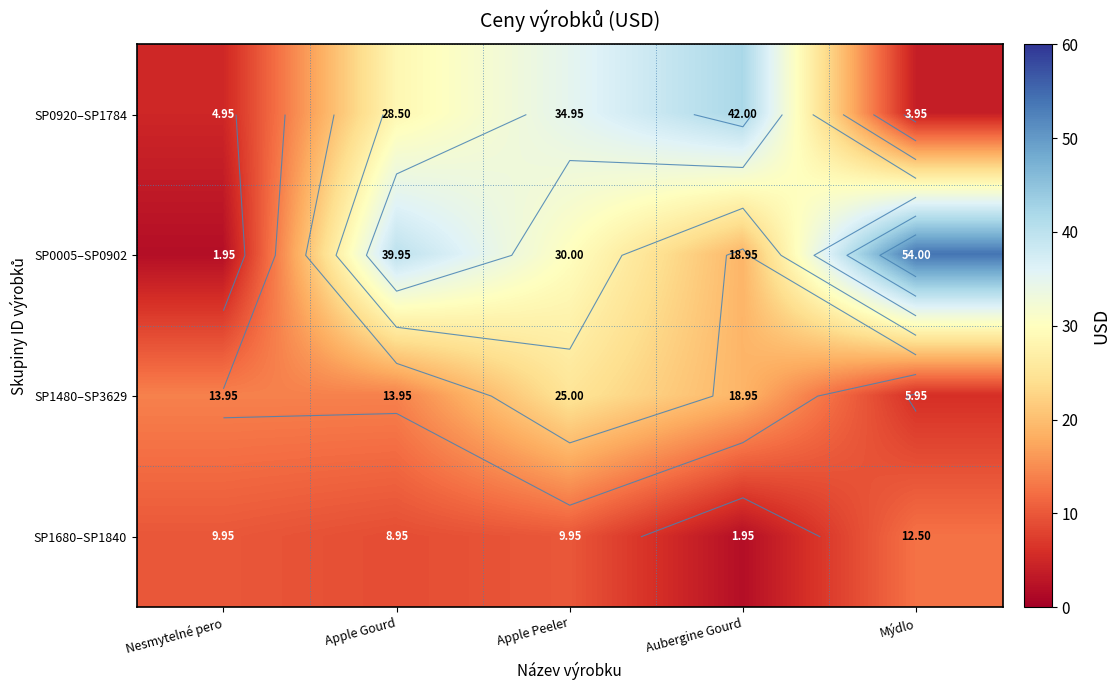

At which category is the sum across all series the highest?

Apple Peeler